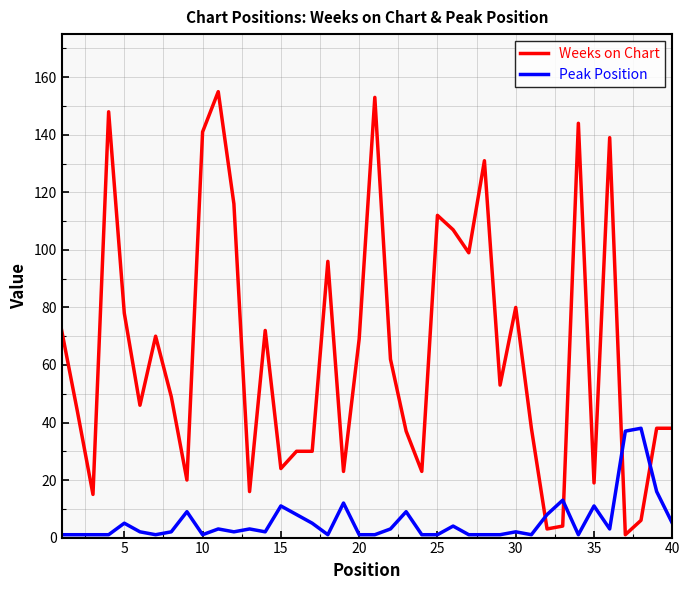

Which series has the largest total across all categories?

Weeks on Chart